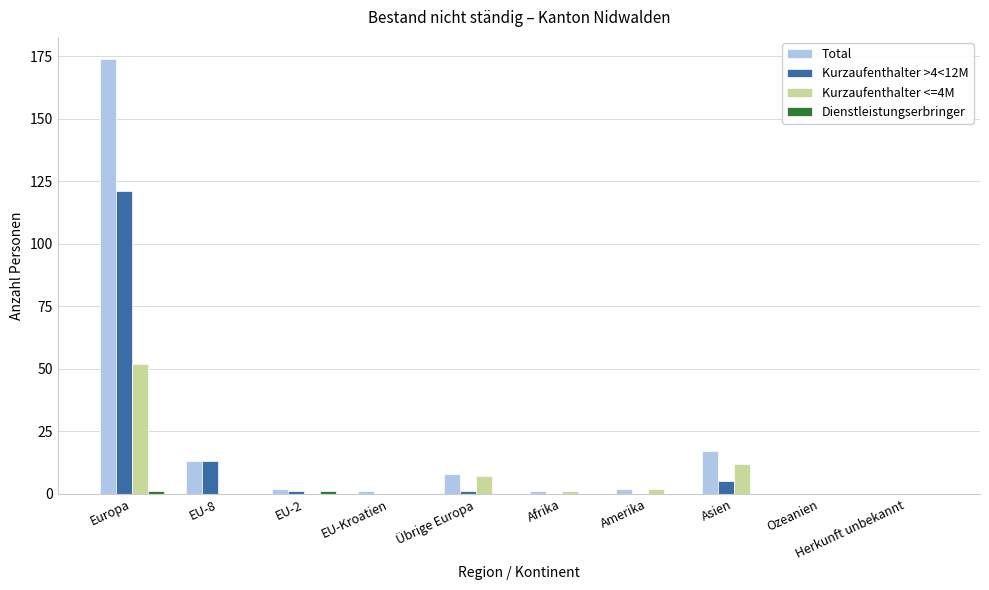

The Total series shows 13 at EU-8. True or false?

True